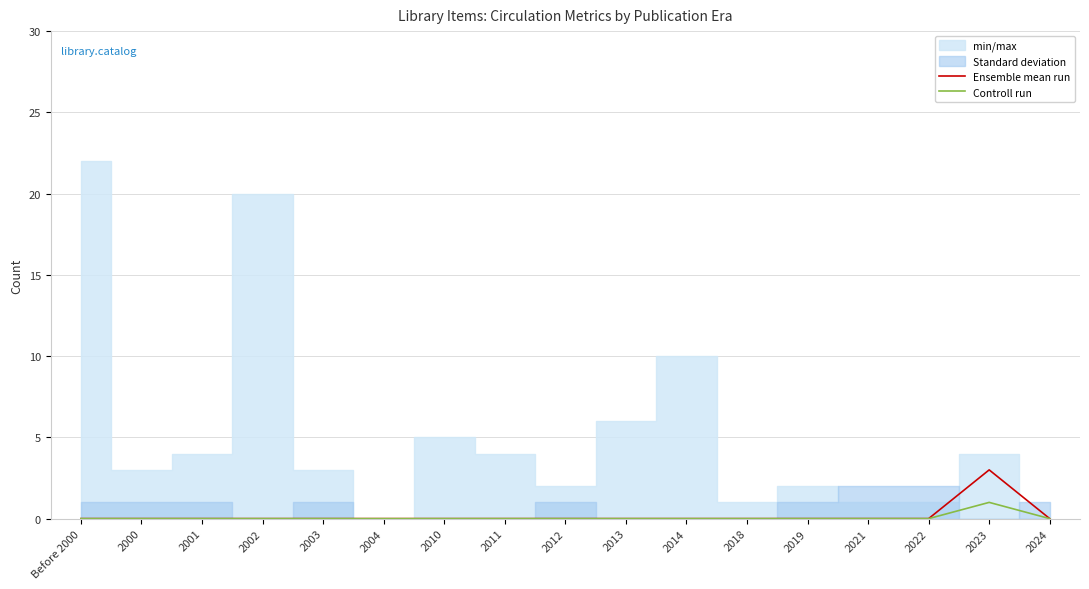

Does the chart display data point markers on the line(s)?

No